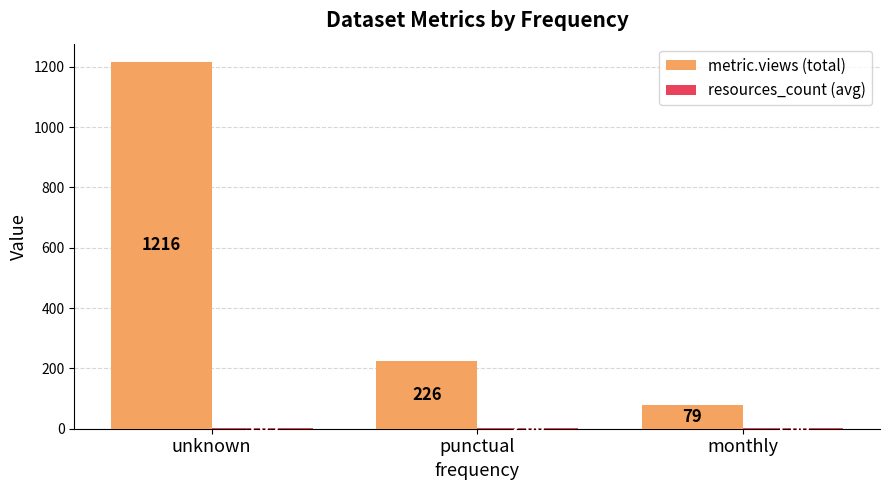

Between punctual and monthly, which series saw the biggest shift?

metric.views (total)